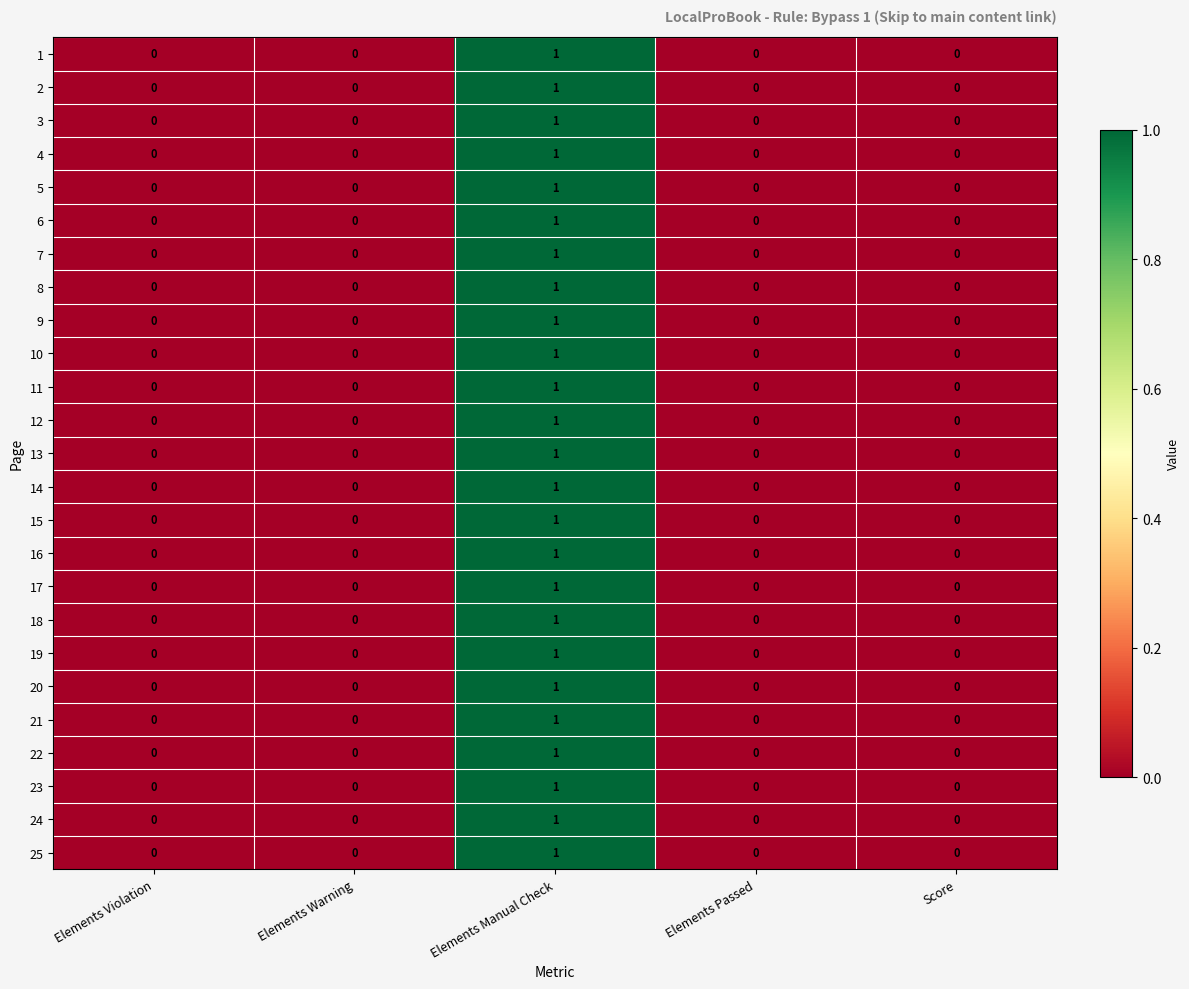

The 3 series shows 0 at Score. True or false?

True